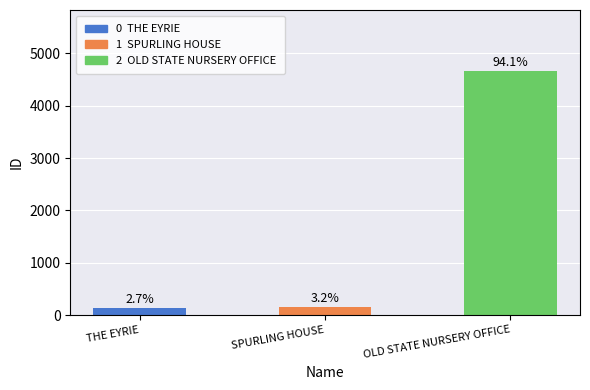

How many bars are there in total?

3